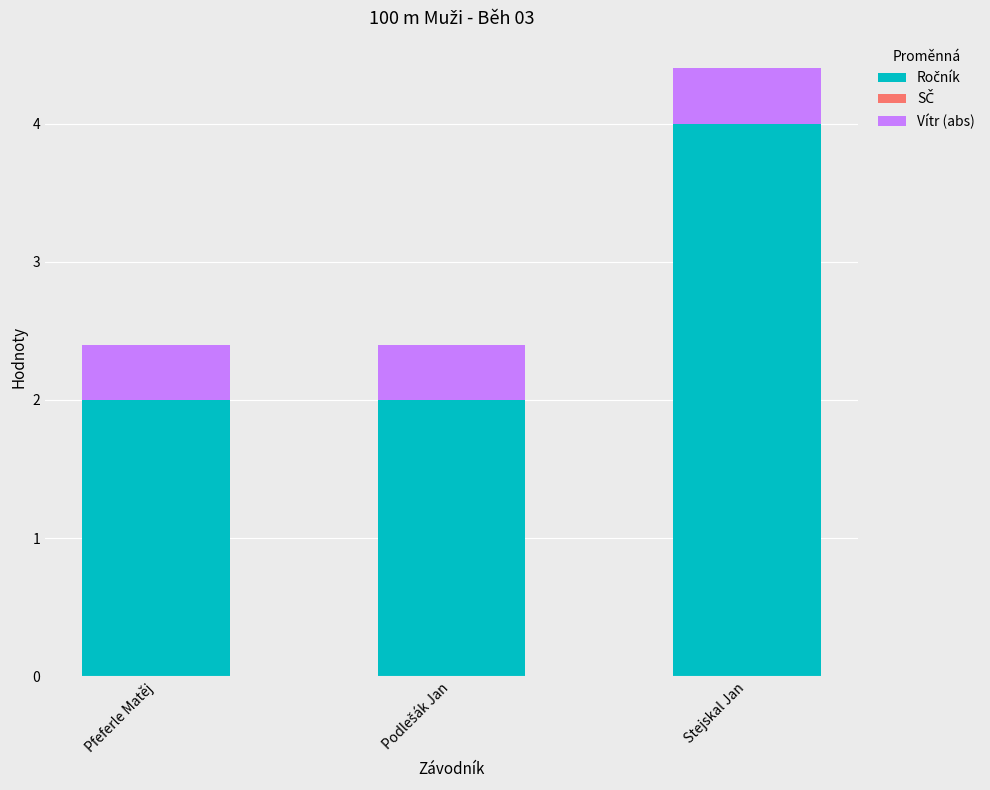

At which category is the sum across all series the highest?

Stejskal Jan